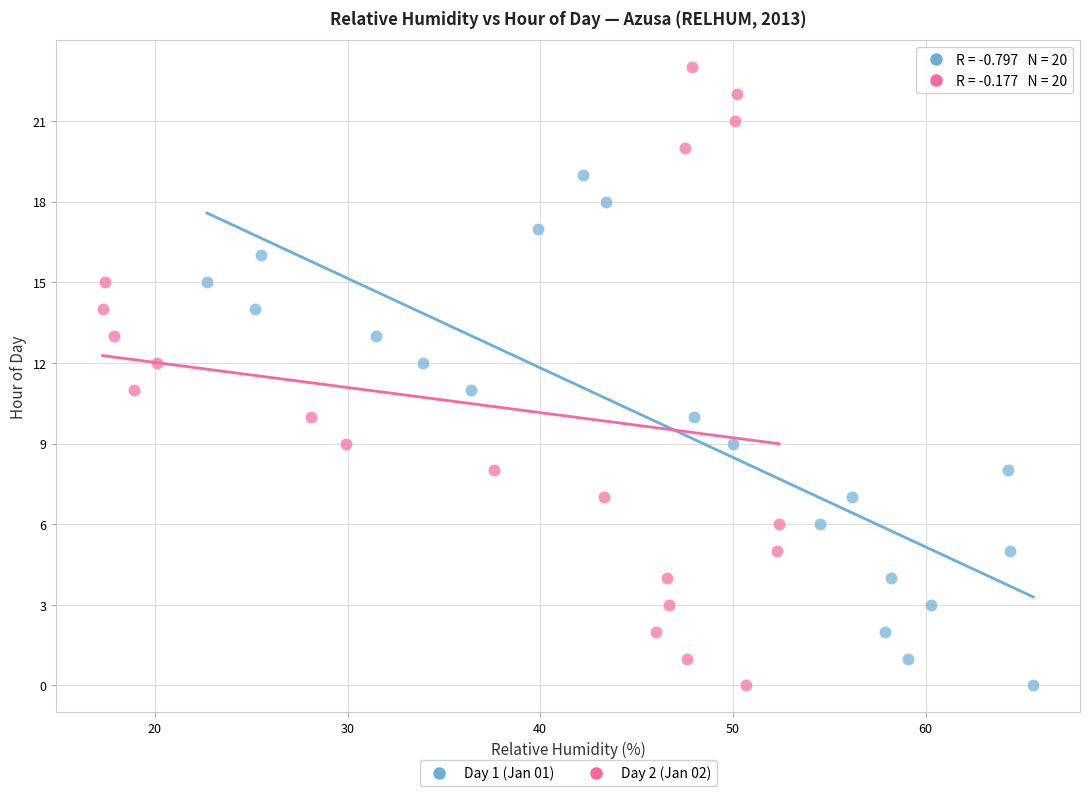

Which series reaches the maximum Y coordinate?

Day 2 (Jan 02)